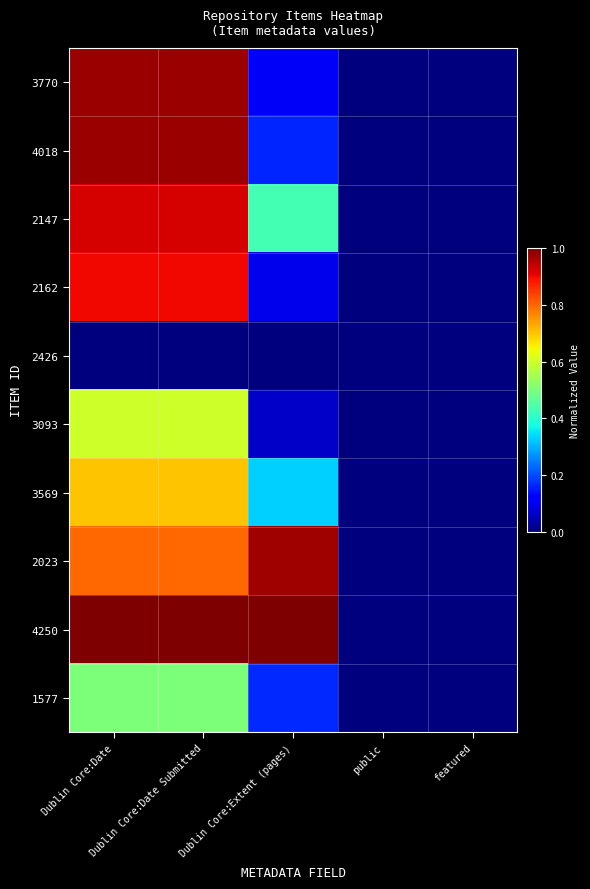

At Dublin Core:Date Submitted, list the series in order from smallest to largest.

2426, 1577, 3093, 3569, 2023, 2162, 2147, 3770, 4018, 4250